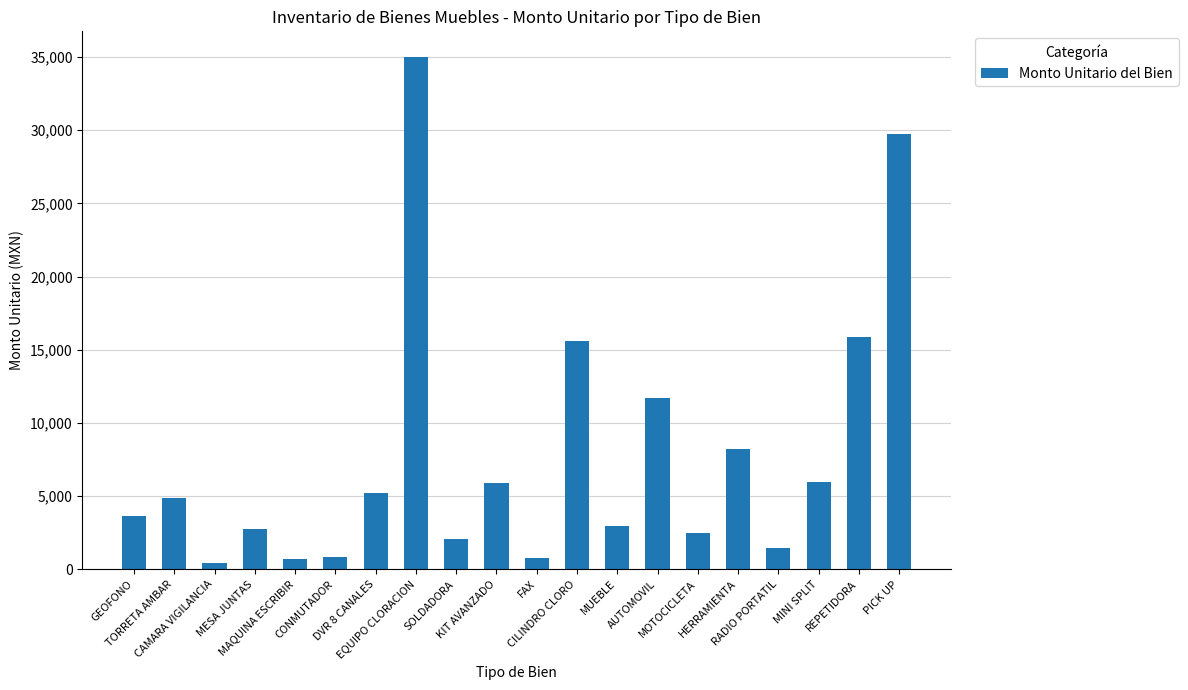

How many data points does each series have?

20